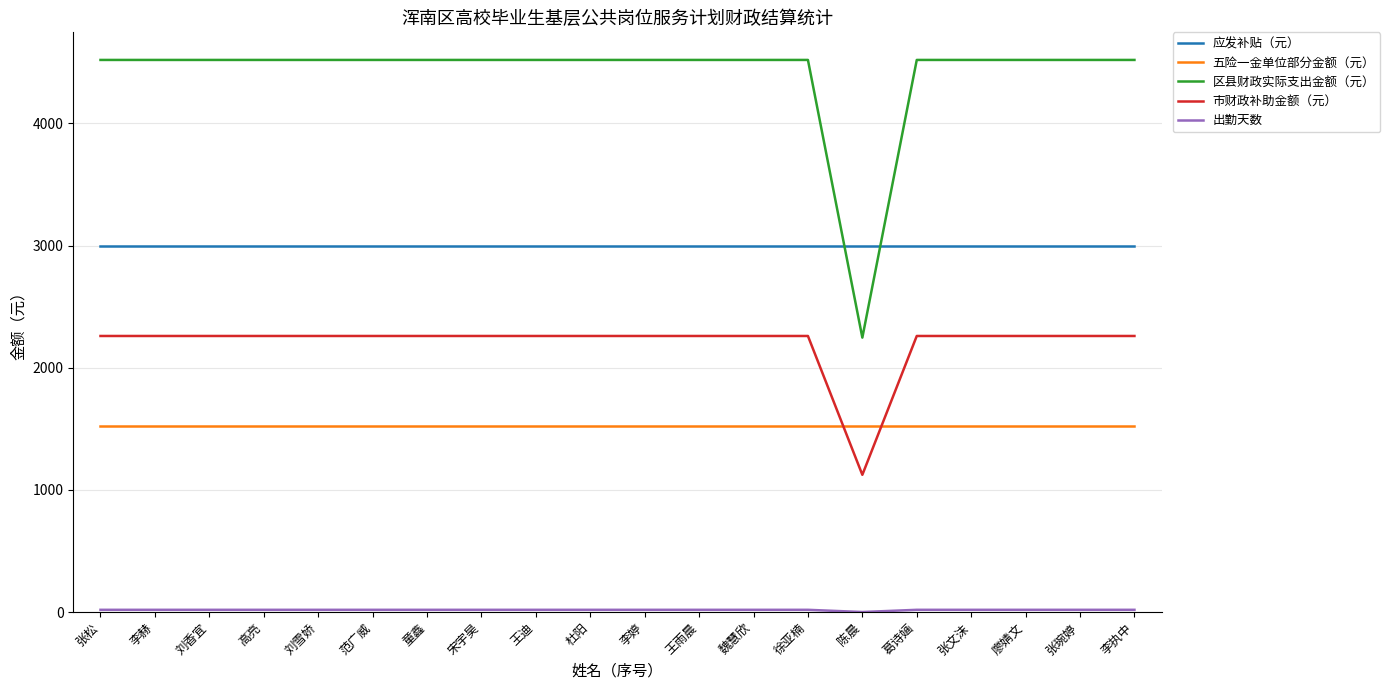

The value of 五险一金单位部分金额（元） at 童鑫 is 1519.1. True or false?

True